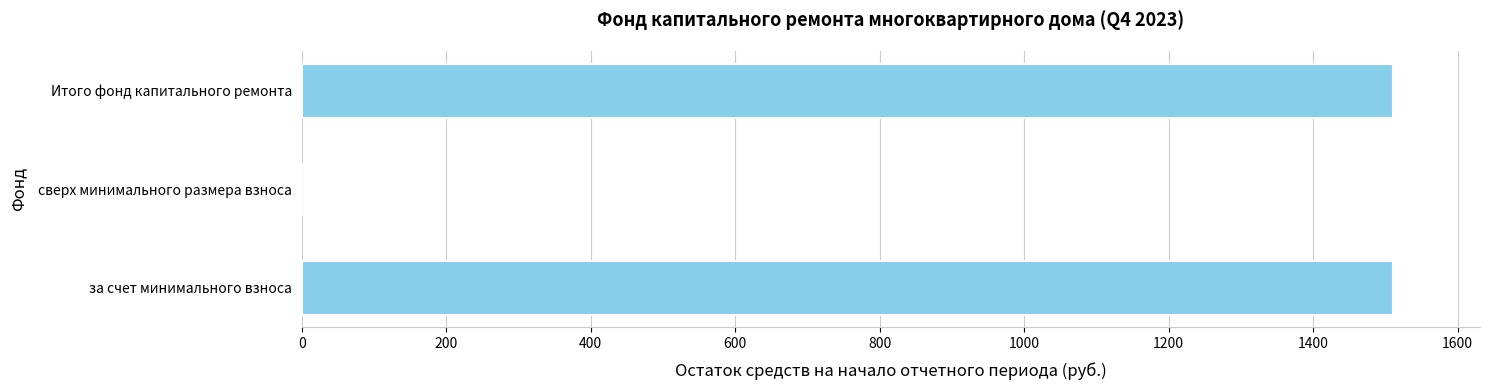

The chart shows a value of 0.0 at сверх минимального размера взноса. True or false?

True